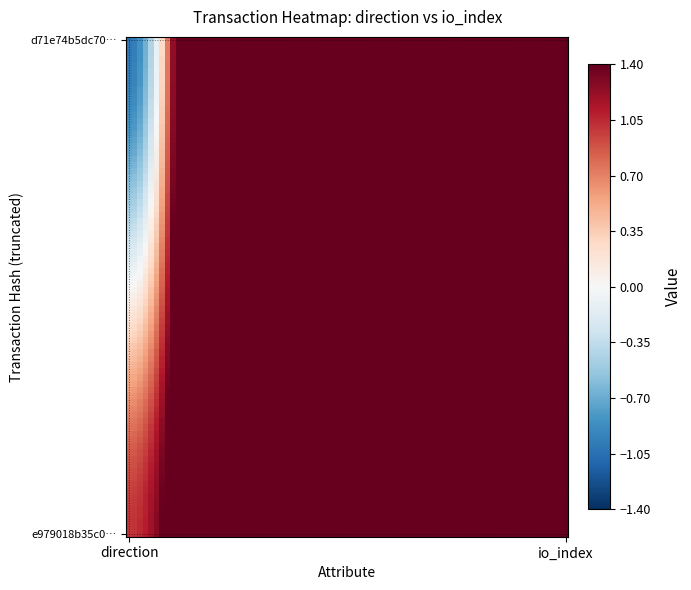

Reading left to right, list all the values displayed in this chart.

d71e74b5dc70a63b73566c168fdb8b30a65fa3f: -1	77
e979018b35c00ddc4c8f4e7c6521680bf67e56f: 1	25